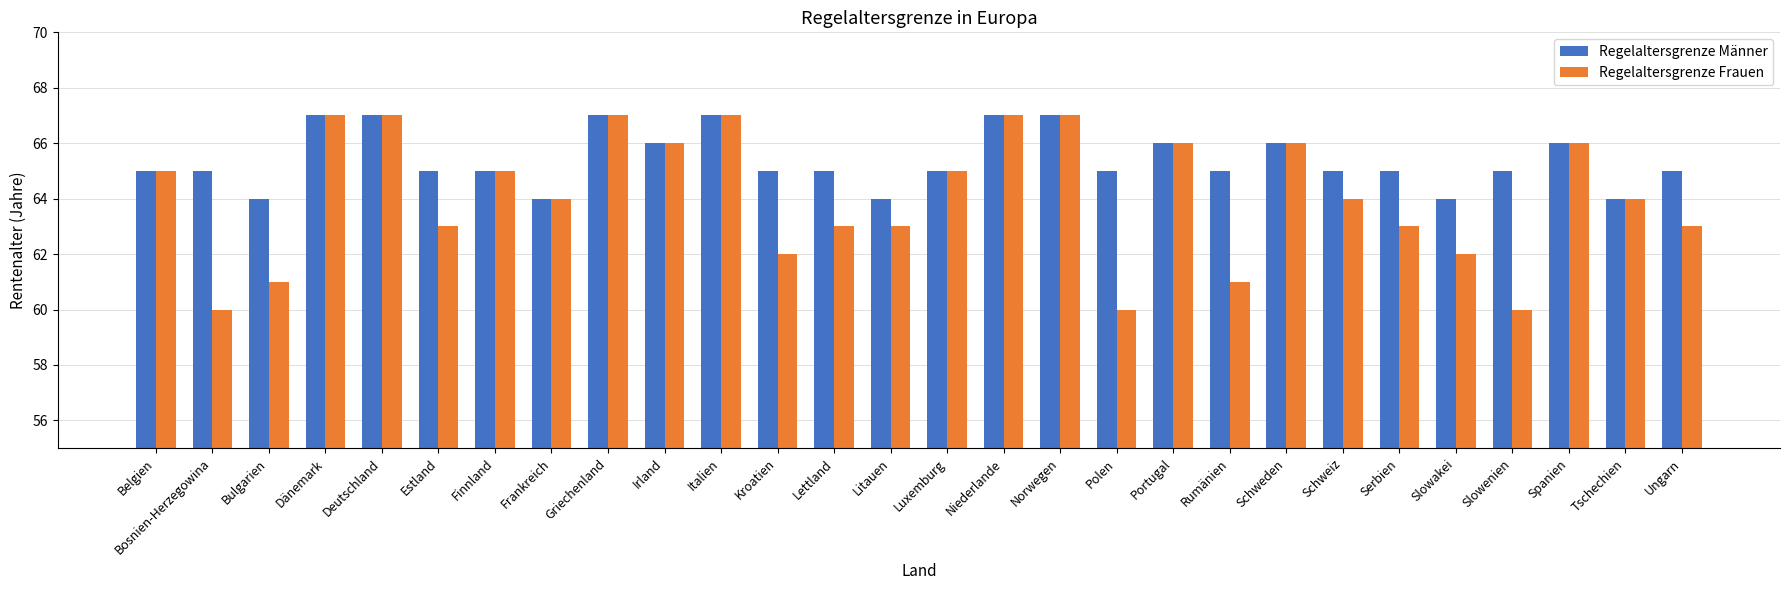

What is the value of the Regelaltersgrenze Männer bar at the 4th from the left?

67